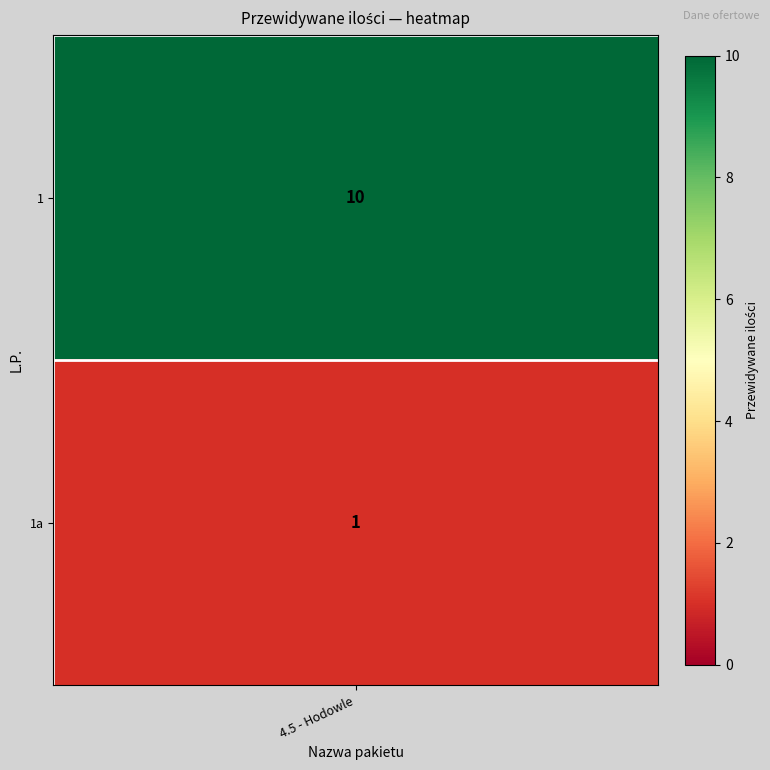

The value at 1 is 14. True or false?

False